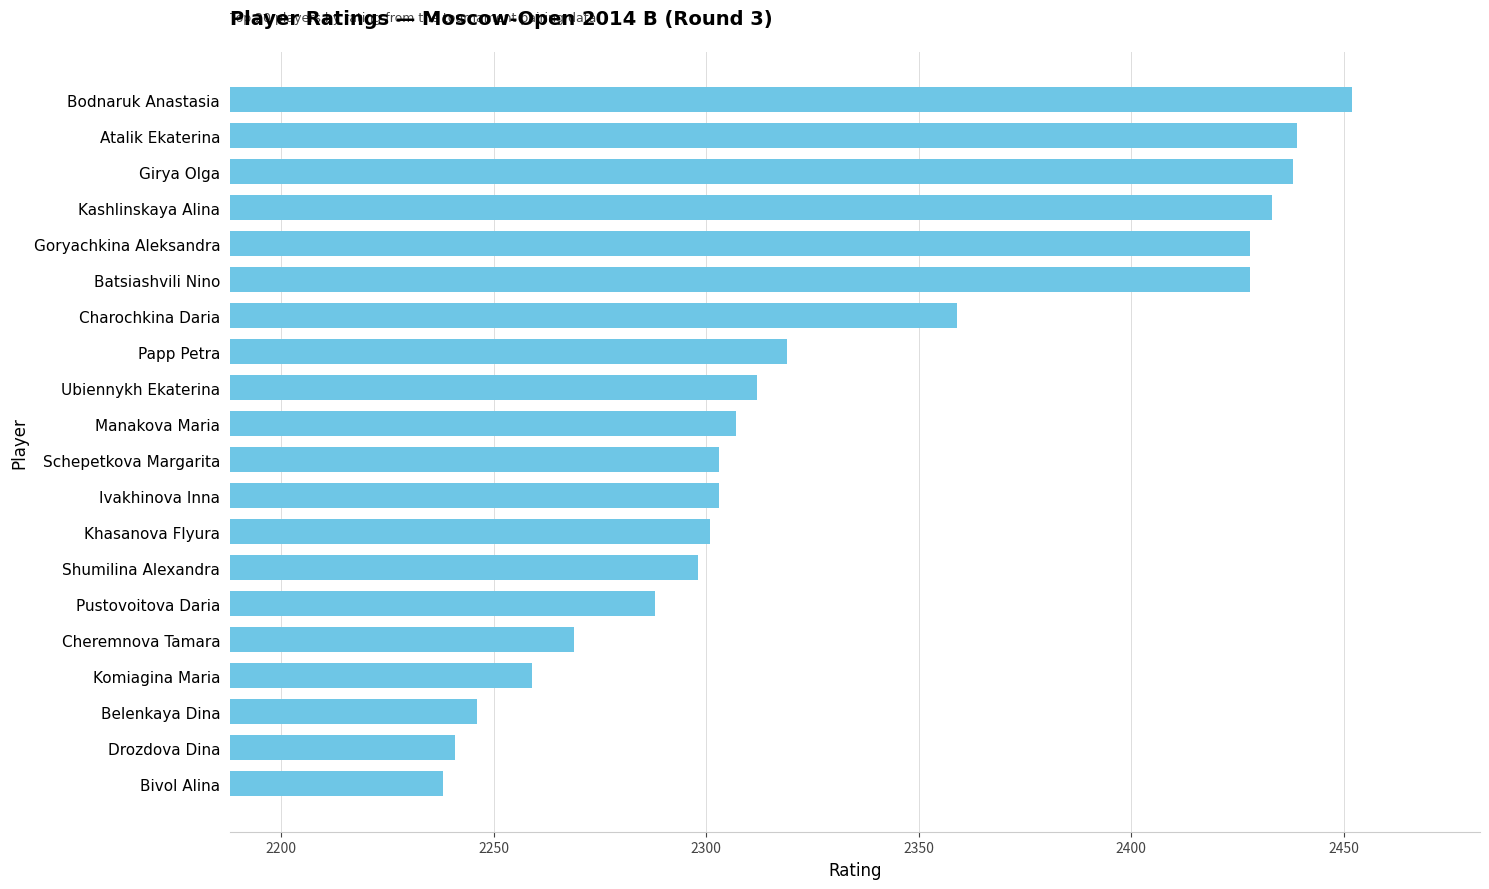

What position from the bottom is Atalik Ekaterina?

19